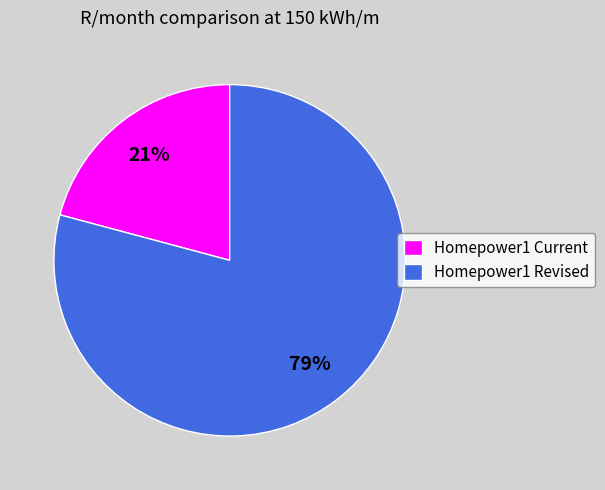

To the nearest percent, what is the difference between the Homepower1 Current and Homepower1 Revised slice percentages?

58%